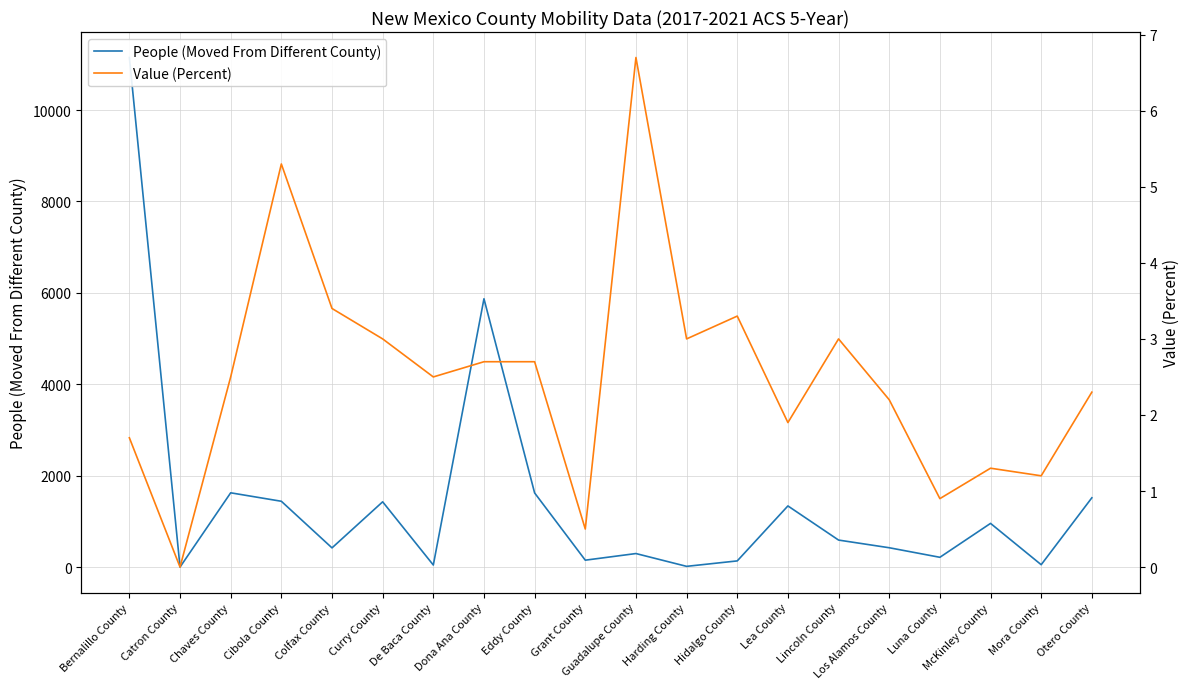

Where is the first local minimum for People (Moved From Different County)?

Catron County